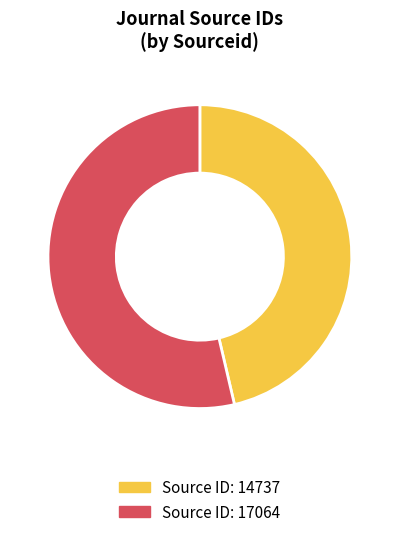

Is there any slice that represents more than half of the pie?

Yes